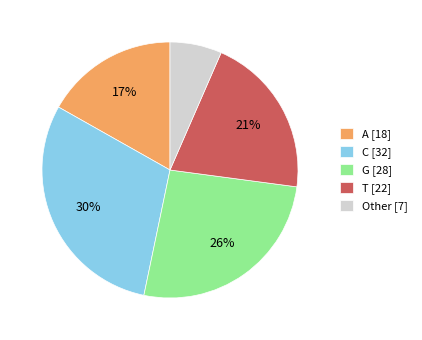

Is there a majority slice in this chart?

No